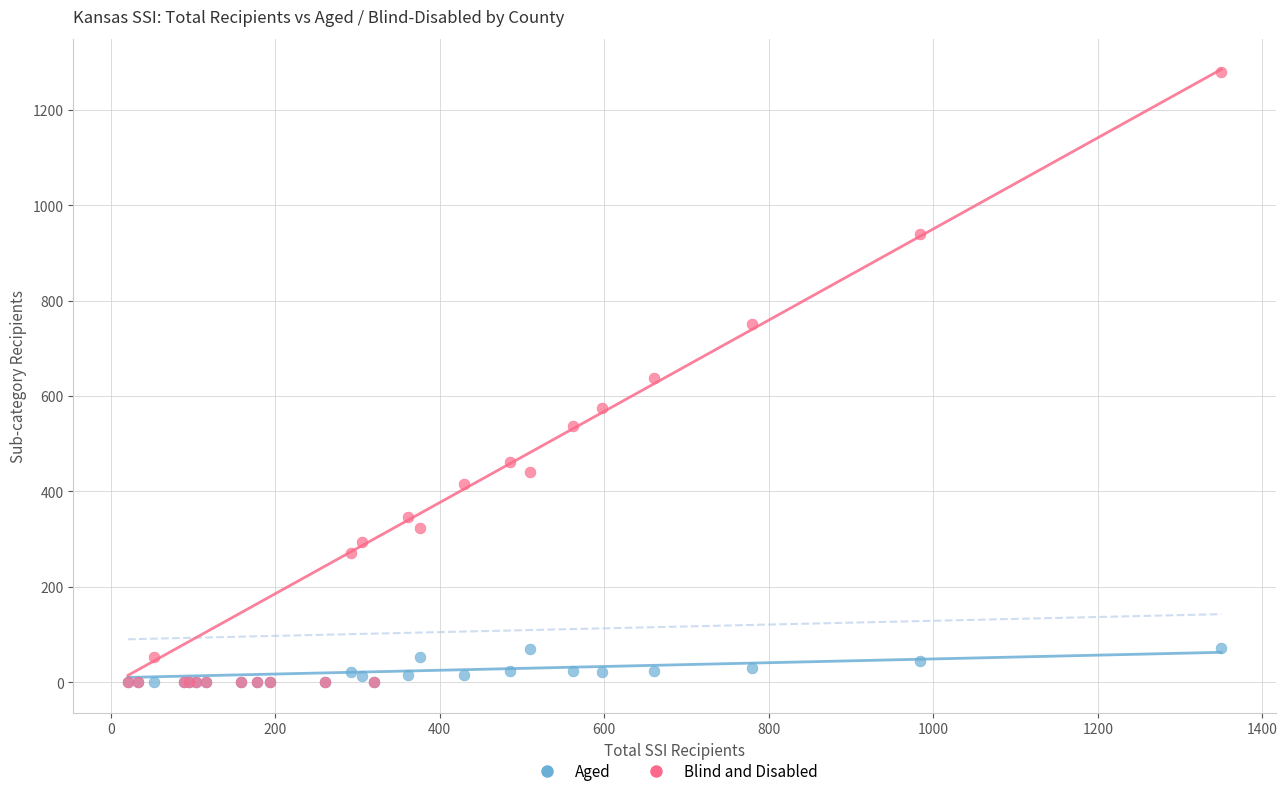

What are all the series names shown in the legend?

Aged, Blind and Disabled